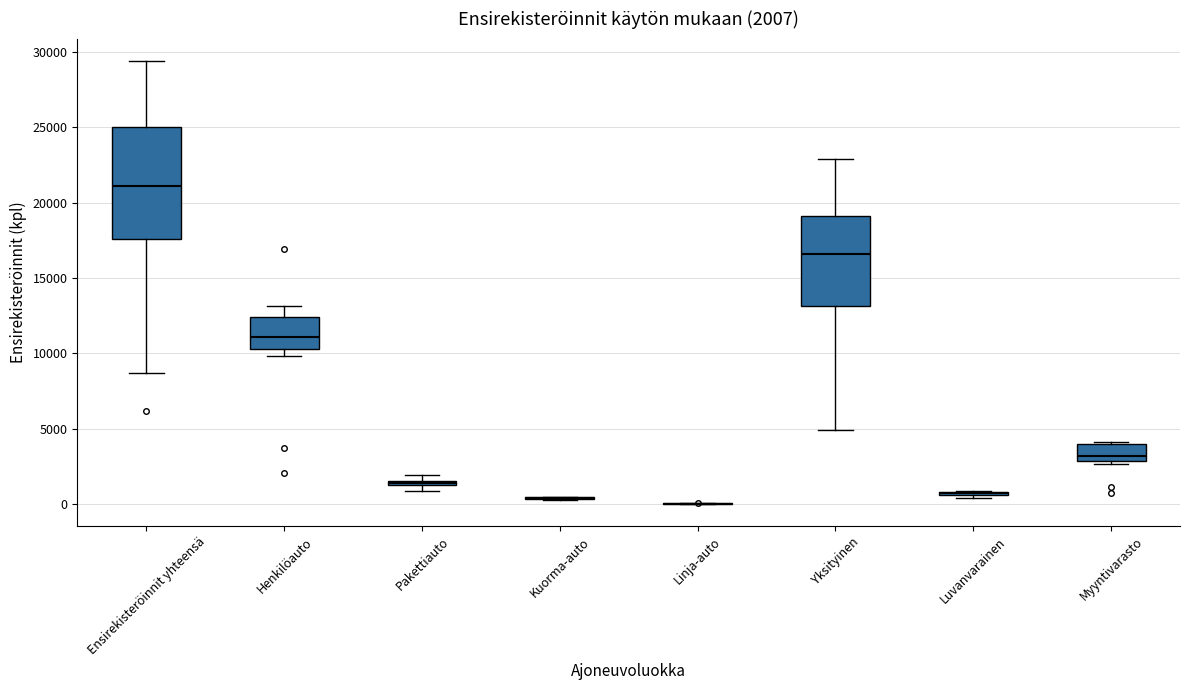

Which box is the tallest, from its lower edge to its upper edge?

Ensirekisteröinnit yhteensä